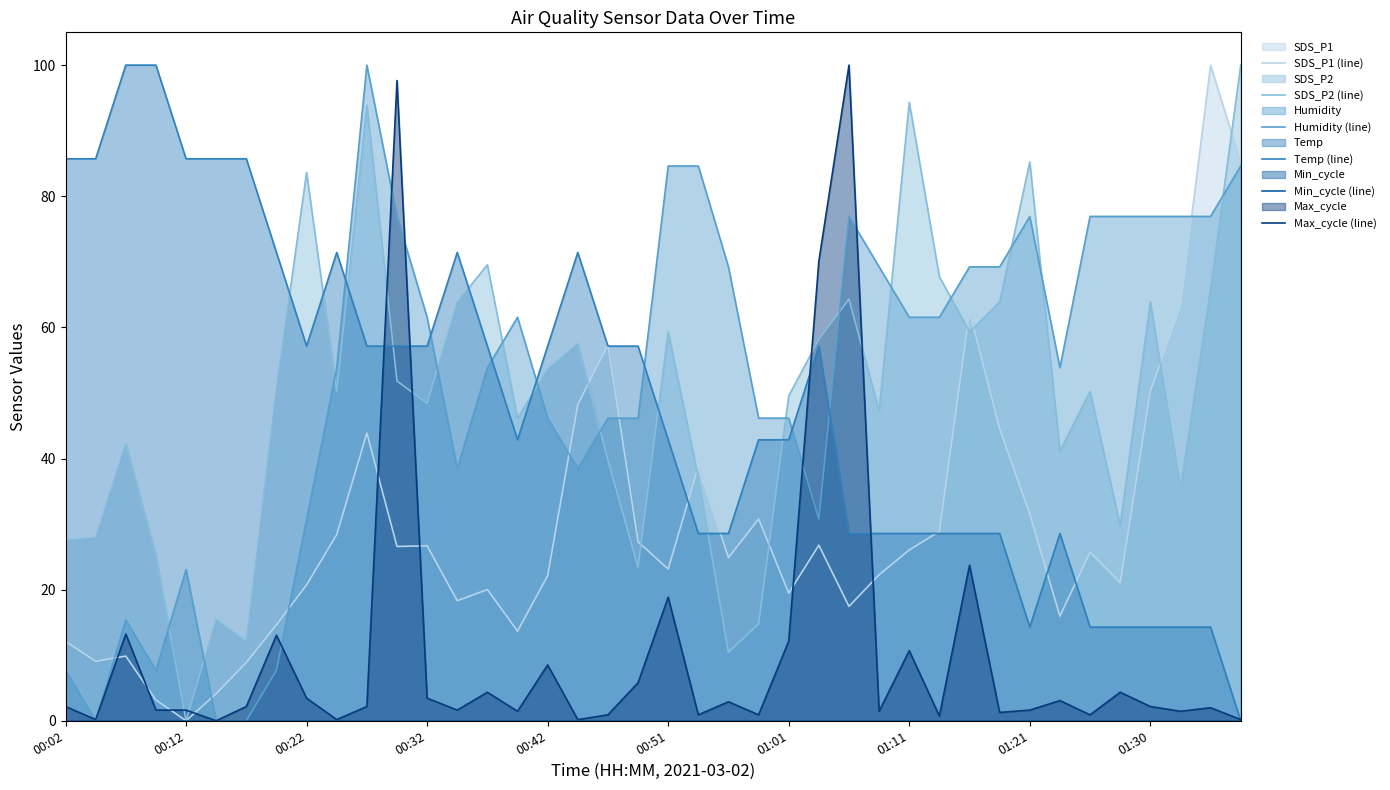

True or false: Temp (line) and Humidity (line) intersect in this chart.

True